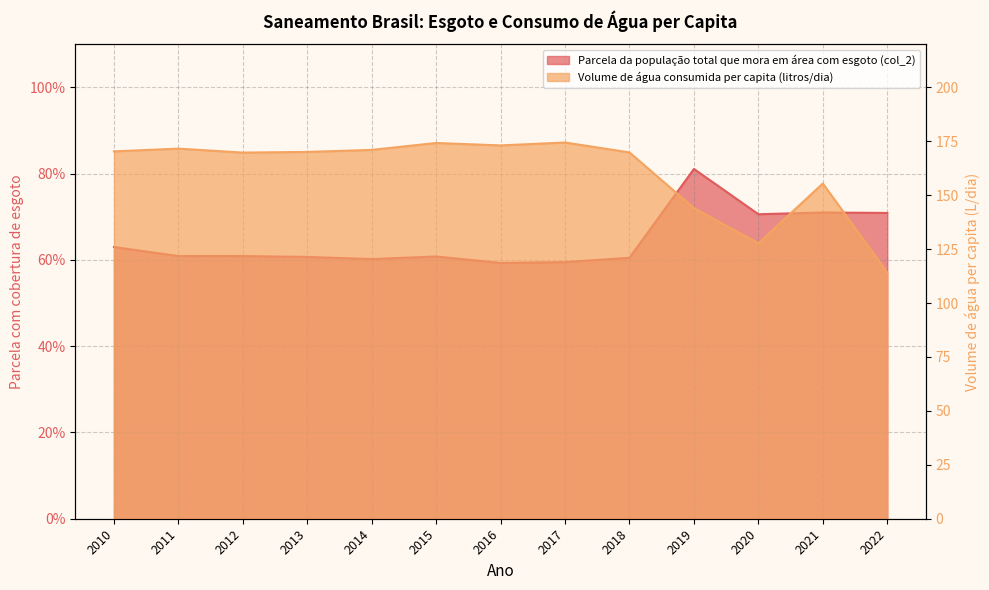

True or false: Volume de água consumida per capita (litros/dia) and Parcela da população total que mora em área com esgoto (col_2) cross at least once.

False